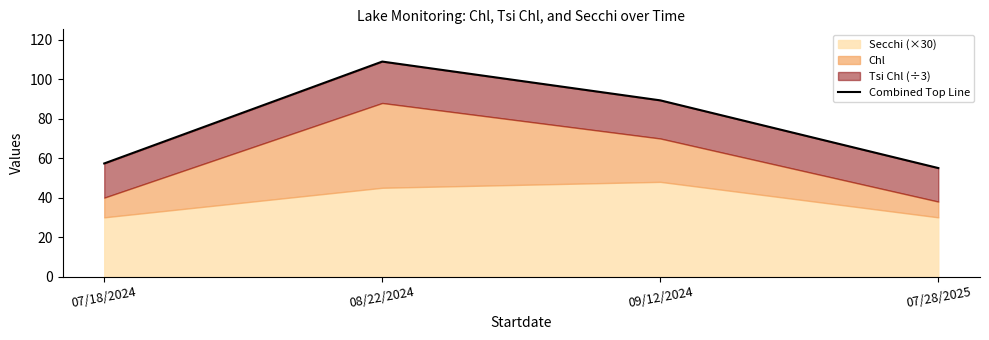

At which category does the data reach its first local peak?

08/22/2024